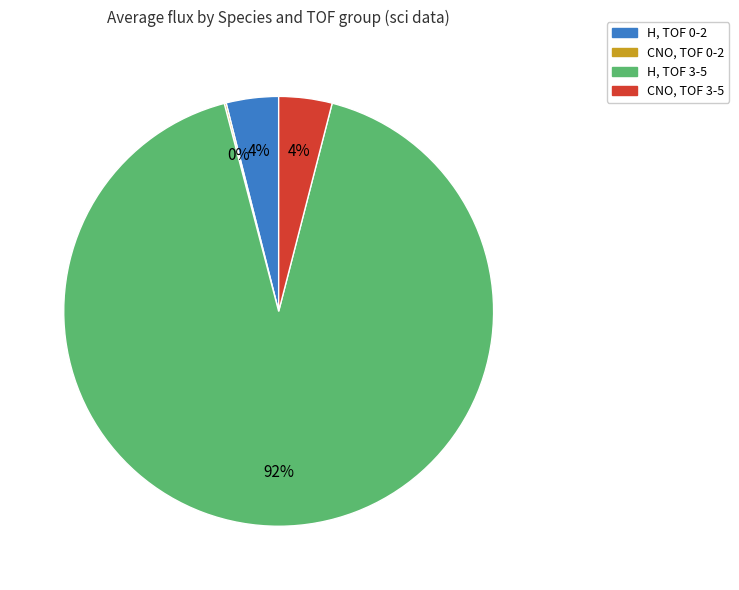

To the nearest percent, what is the difference between the largest and smallest slice percentages?

92%